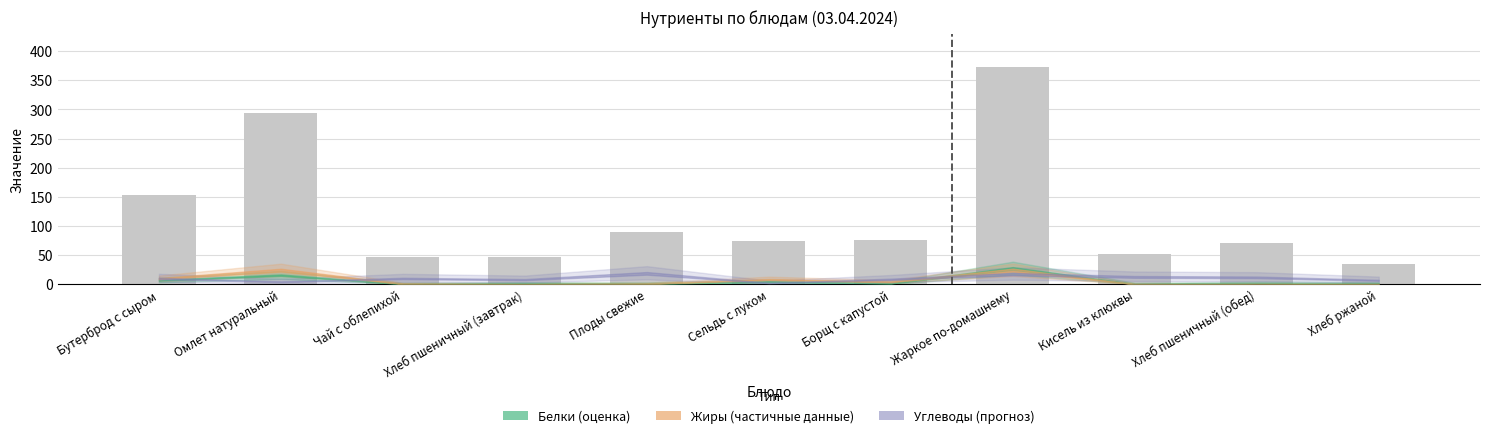

What is the difference between the maximum and second lowest values?

327.3